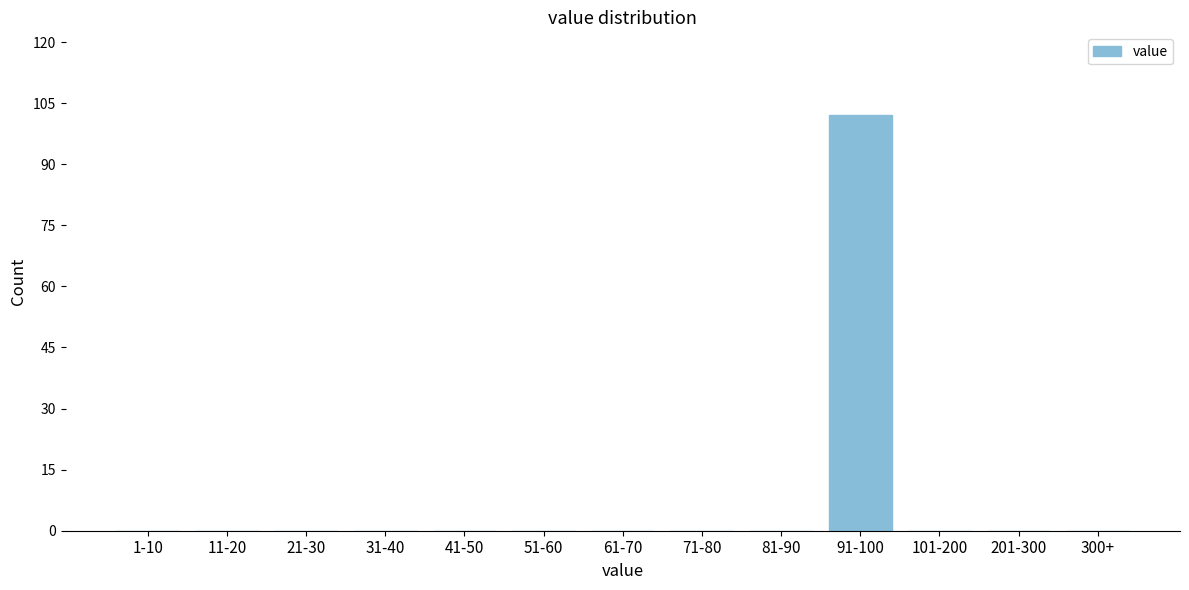

Reading left to right, extract all data points from this chart.

1-10=0	11-20=0	21-30=0	31-40=0	41-50=0	51-60=0	61-70=0	71-80=0	81-90=0	91-100=102	101-200=0	201-300=0	300+=0